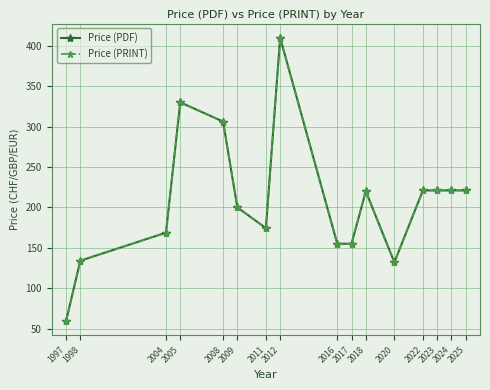

Is this an area chart (filled region under the line)?

No